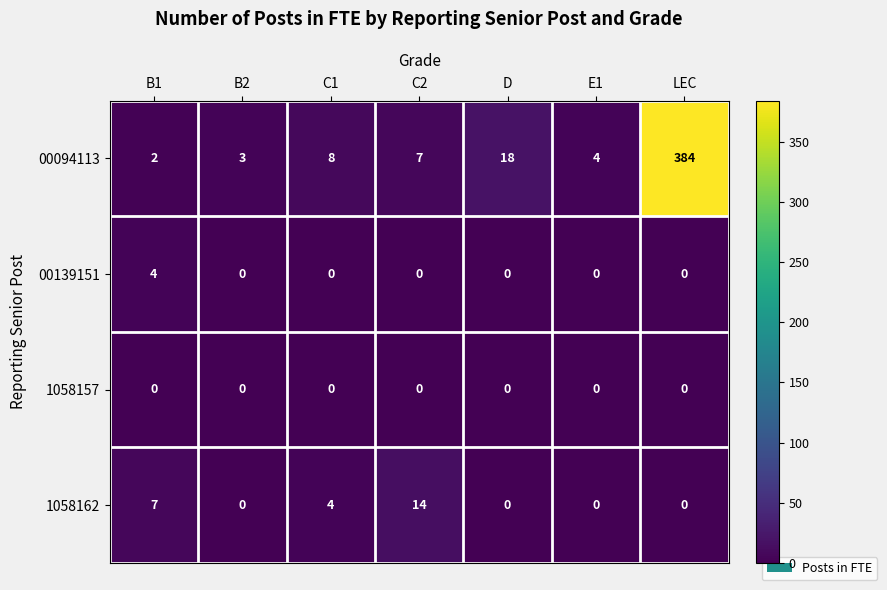

What is the total value across all series at B2?

3